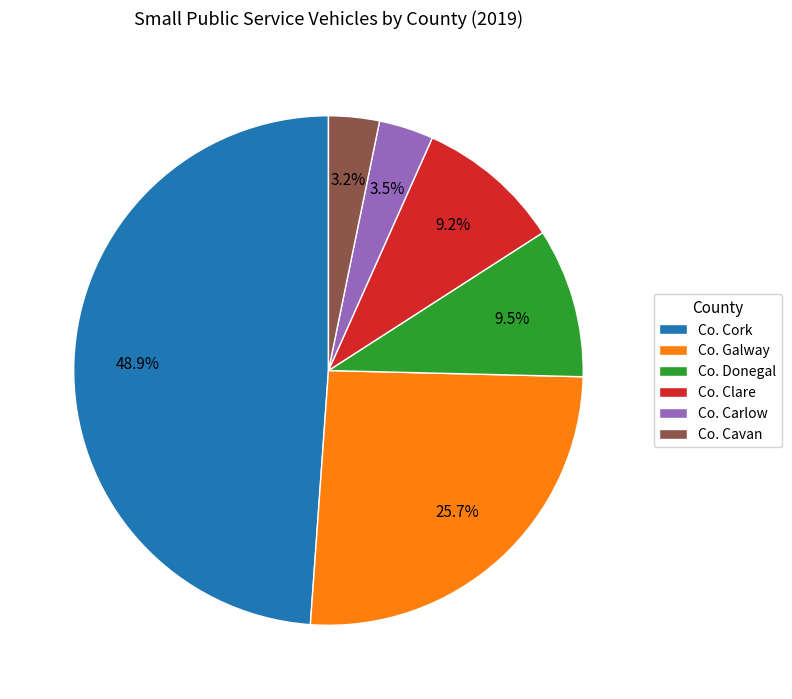

What percentage is the Co. Cork slice, to the nearest percent?

49%